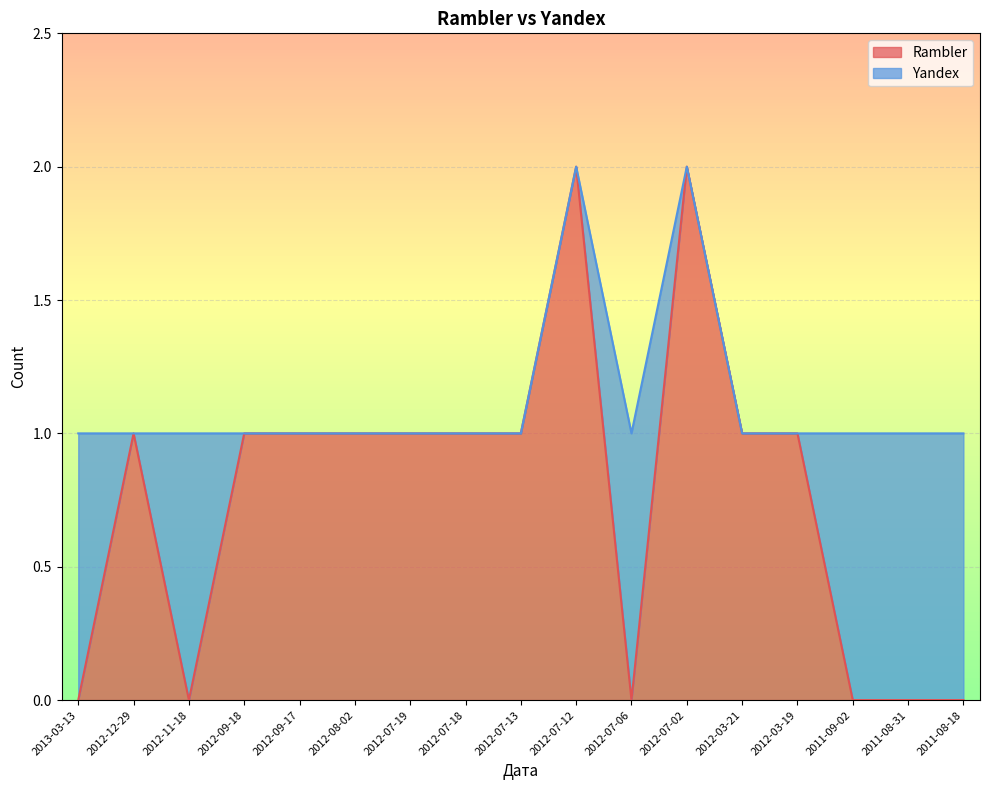

Is it true that the value at 2012-09-18 is 0?

False